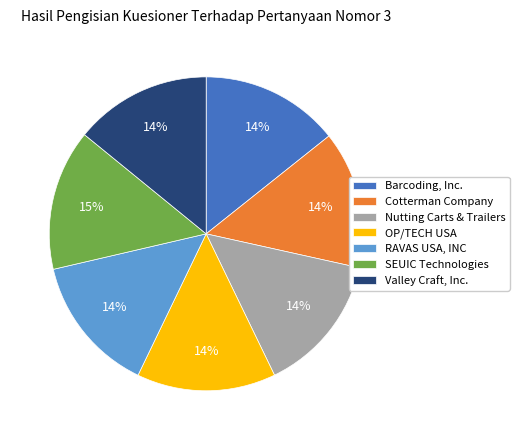

Count the number of slices in the pie.

7